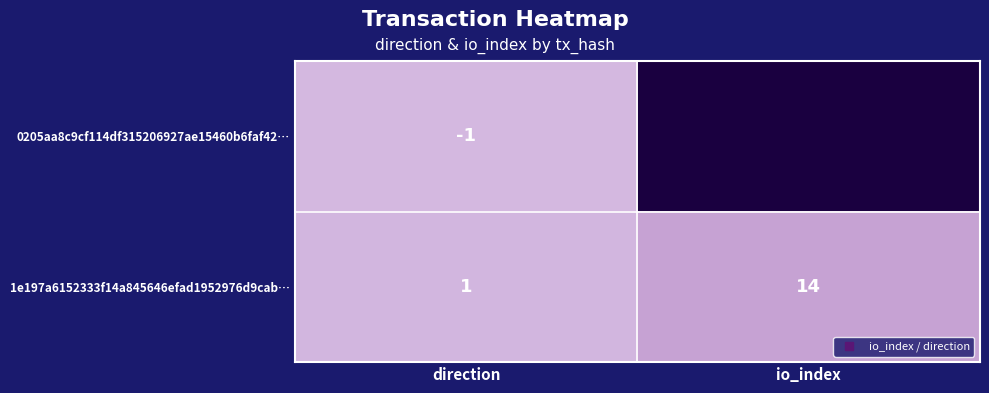

What is the difference between the highest and lowest values at io_index?

272